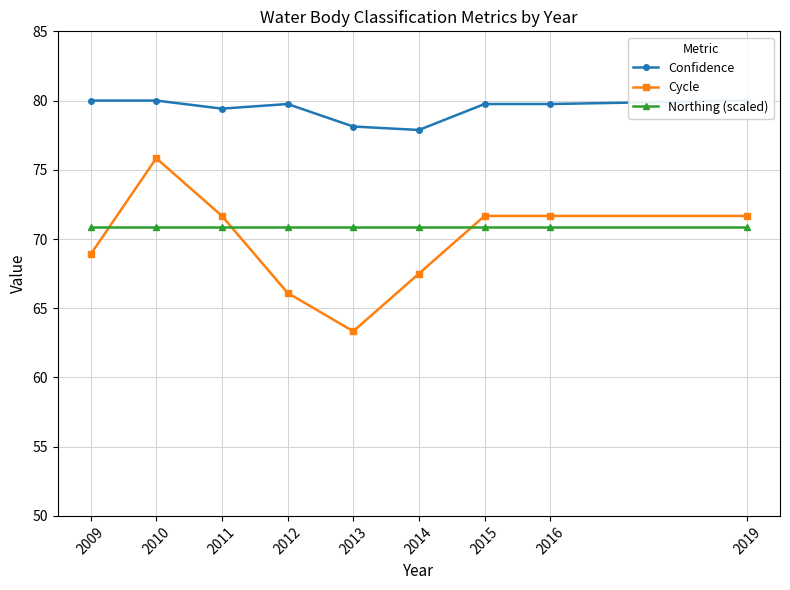

Which category has the highest value in the Confidence series?

2009